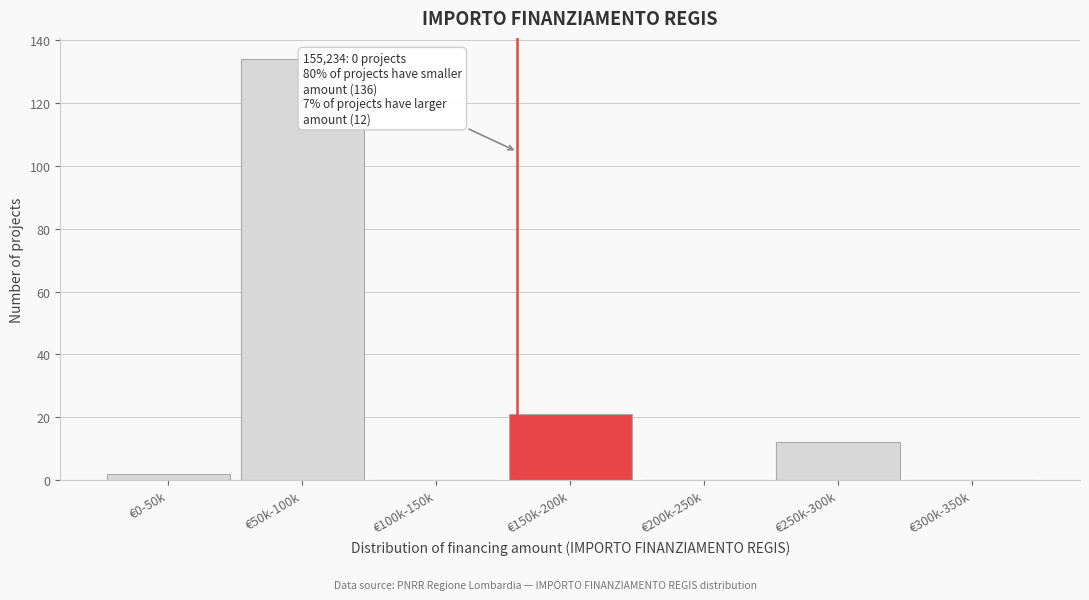

Reading left to right, what are all the values shown in this chart?

€0-50k=2	€50k-100k=134	€100k-150k=0	€150k-200k=21	€200k-250k=0	€250k-300k=12	€300k-350k=0